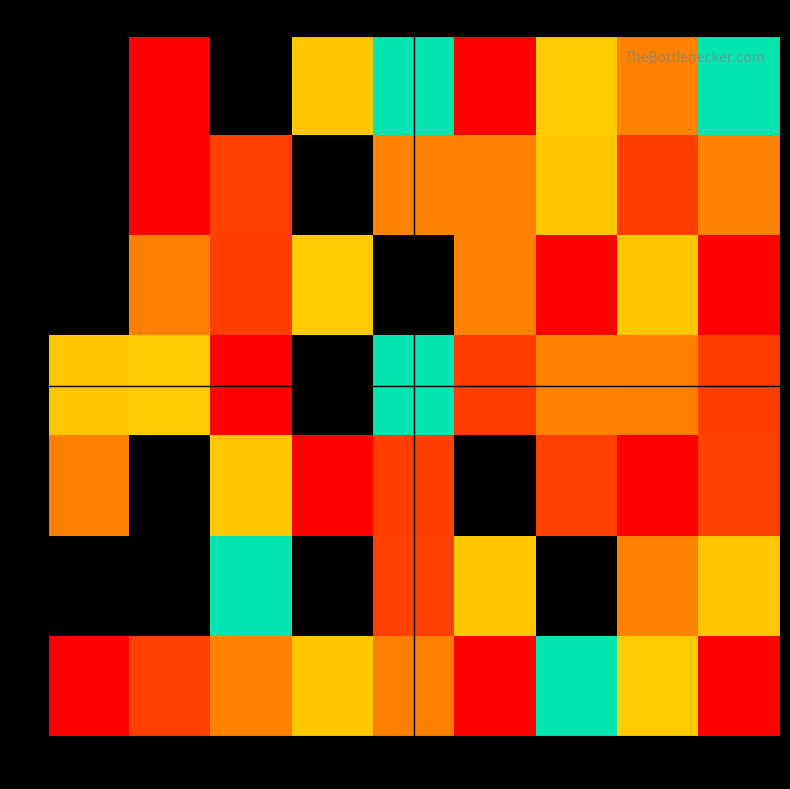

How many values in 8 are above zero?

5